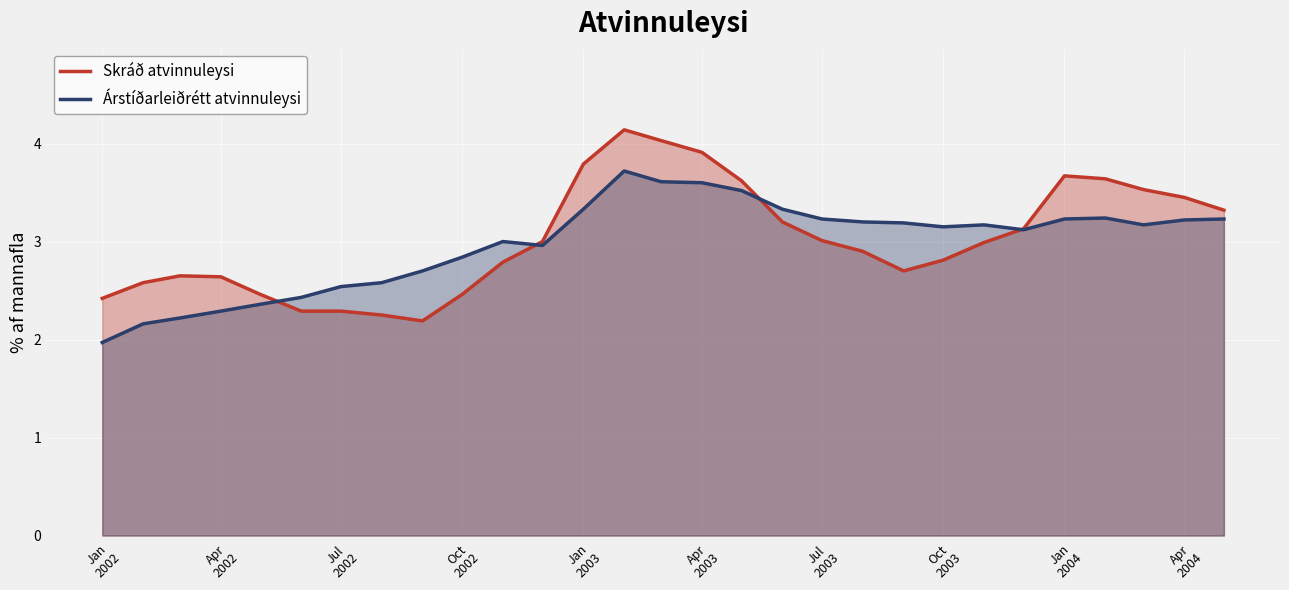

Rank the series by their maximum value, from highest to lowest.

Skráð atvinnuleysi, Árstíðarleiðrétt atvinnuleysi